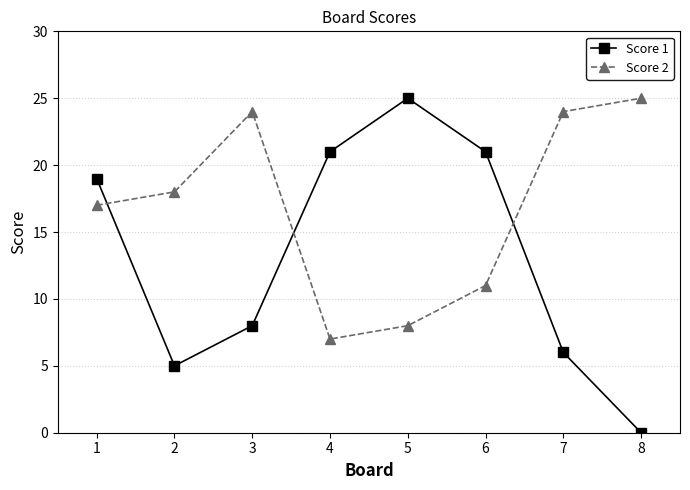

What is the approximate value of Score 2 at 4?

7